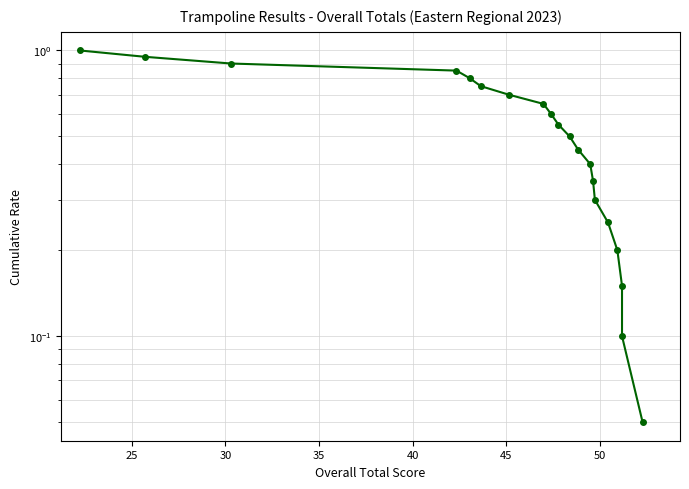

What is the difference between the second highest and second lowest values?

0.8